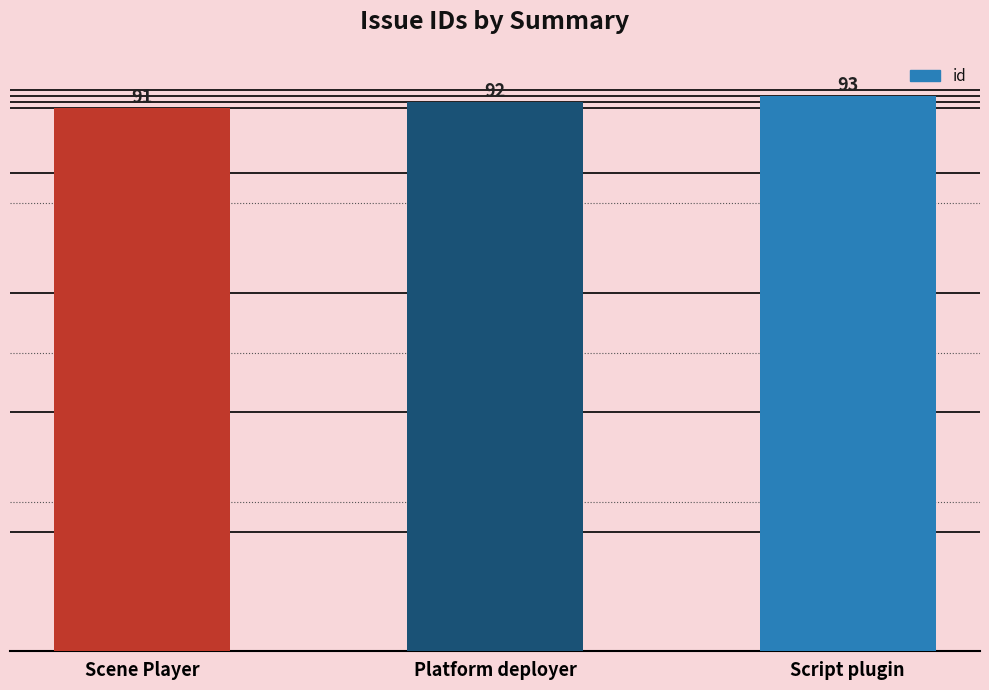

Which category has the lowest value across all series?

Scene Player